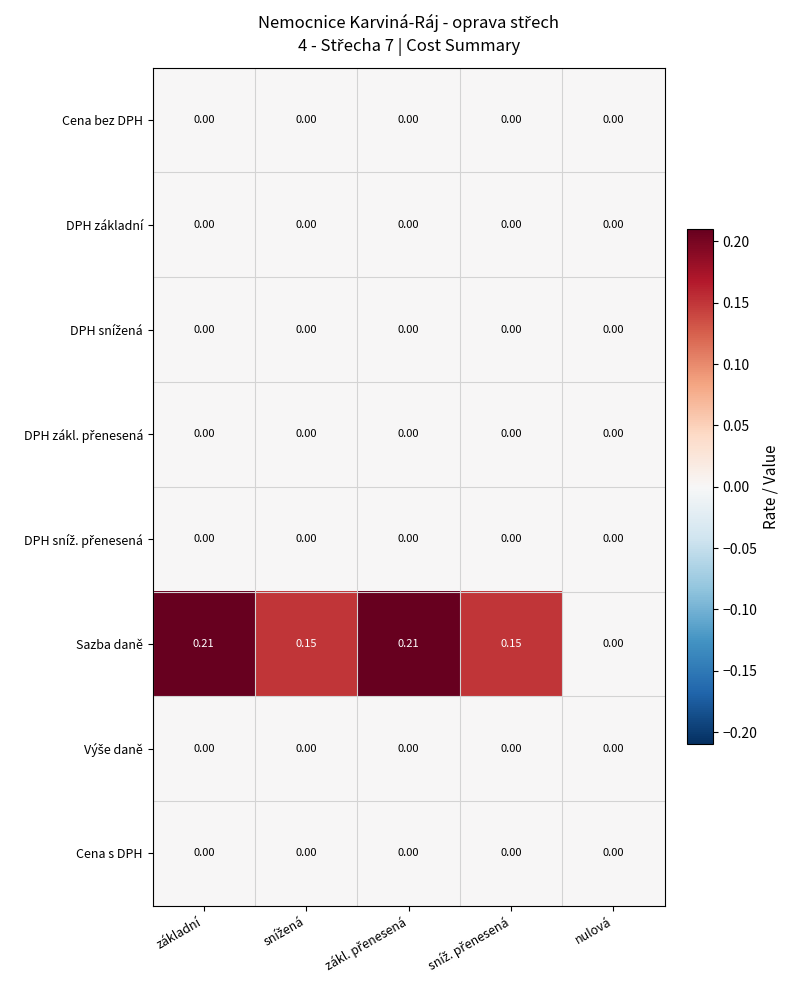

Which category has the lowest value in the Sazba daně series?

nulová